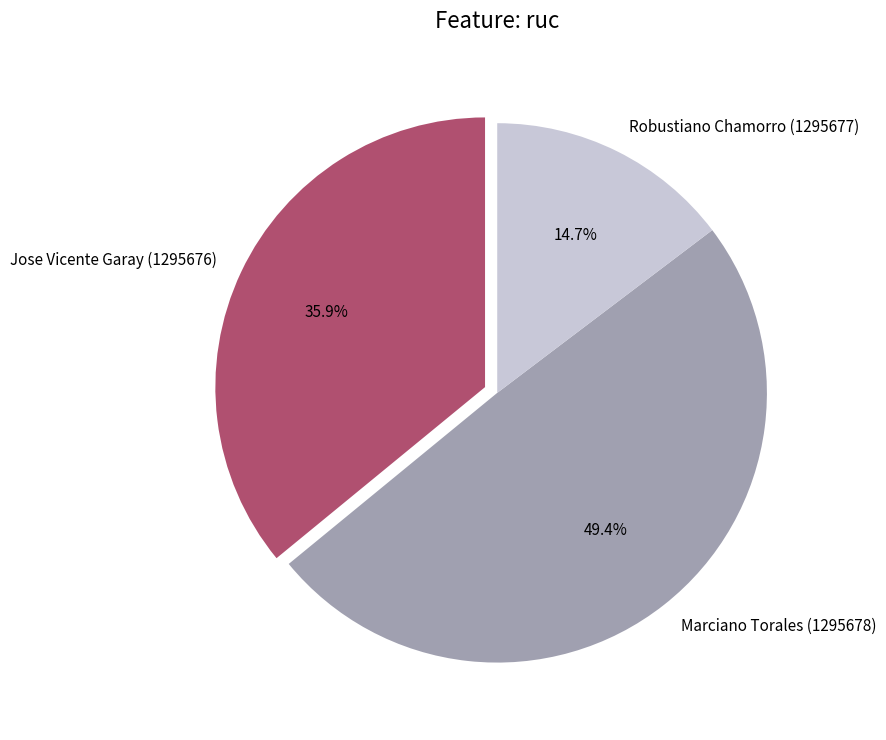

True or false: Marciano Torales (1295678) accounts for 41% of the total.

False